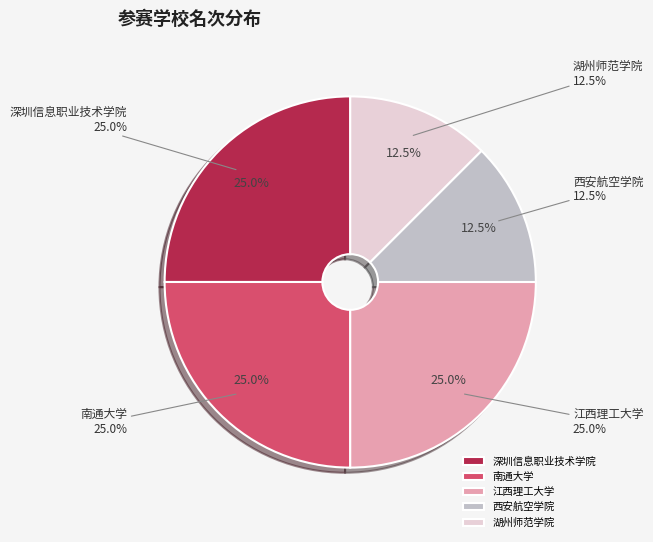

Is it true that 深圳信息职业技术学院 is 15% of the pie?

False